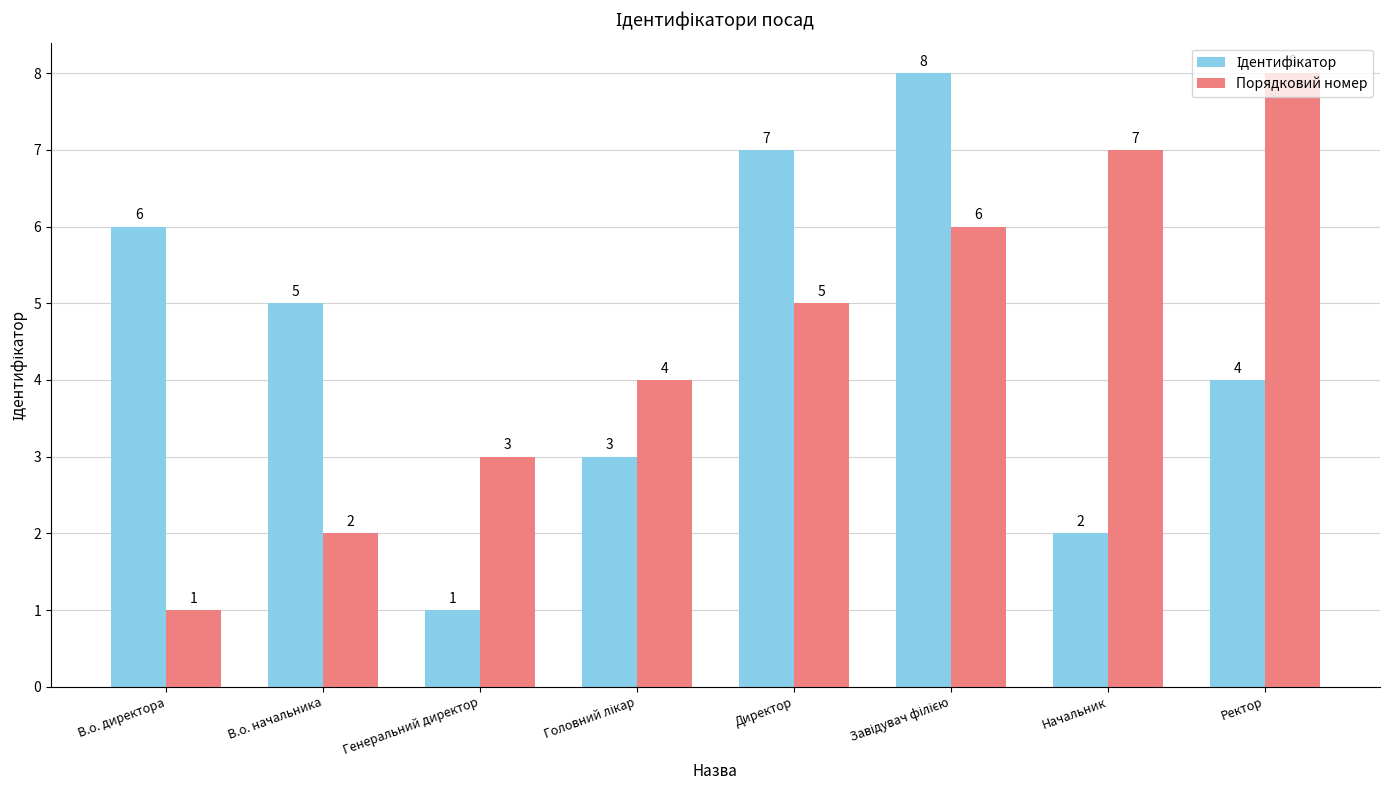

How many bars are there in each group?

2